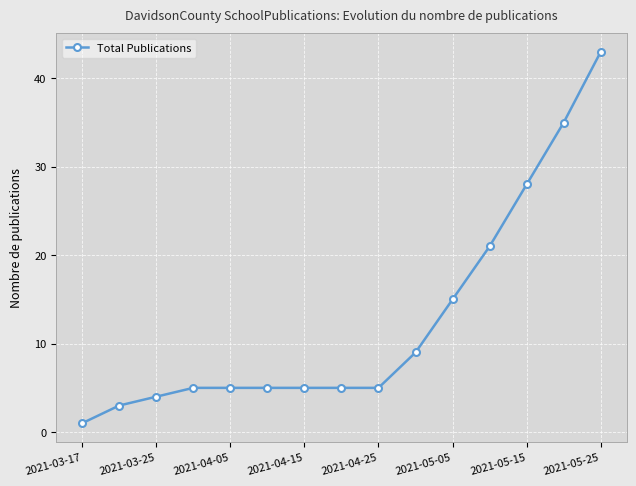

What is the difference between the second highest and minimum values?

34